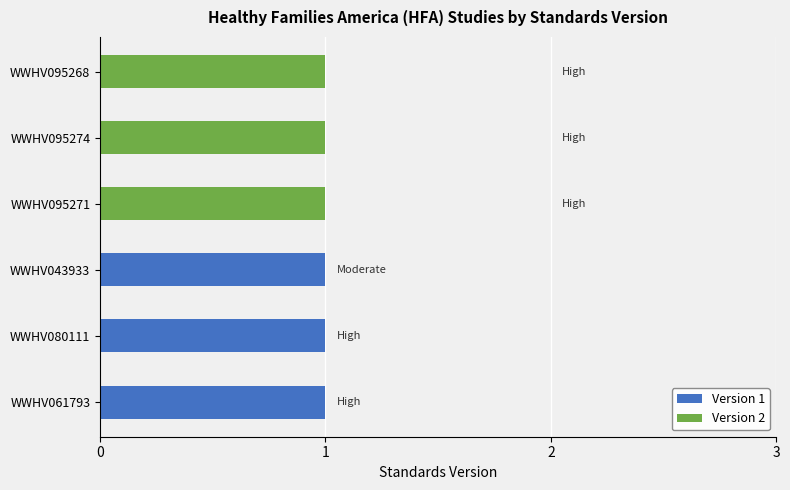

Is it true that Version 1 equals 1 at WWHV043933?

True